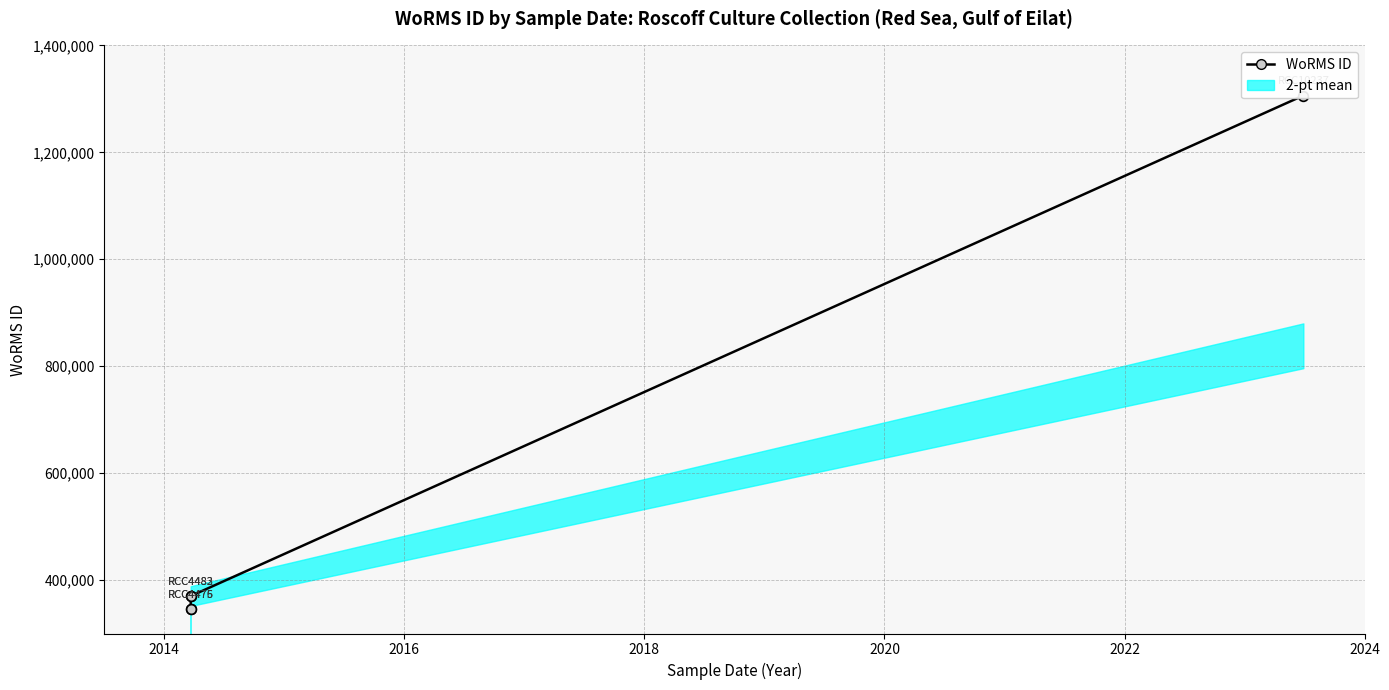

What is the sum of the values at 2016 and 2014?

715523